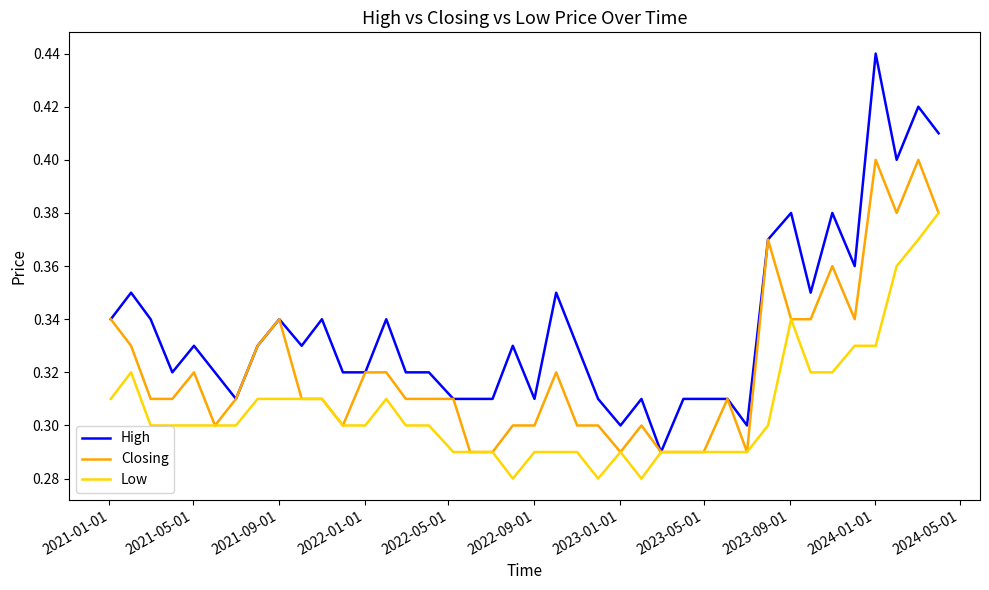

Which series has the widest spread of values?

High